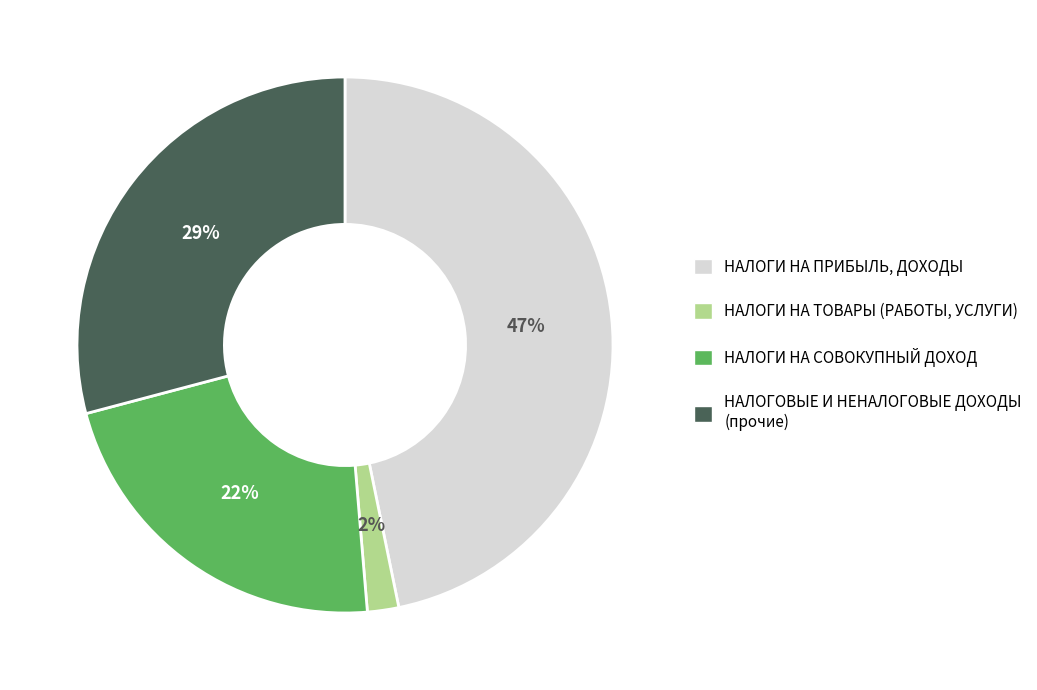

Which slice is the largest?

НАЛОГИ НА ПРИБЫЛЬ, ДОХОДЫ